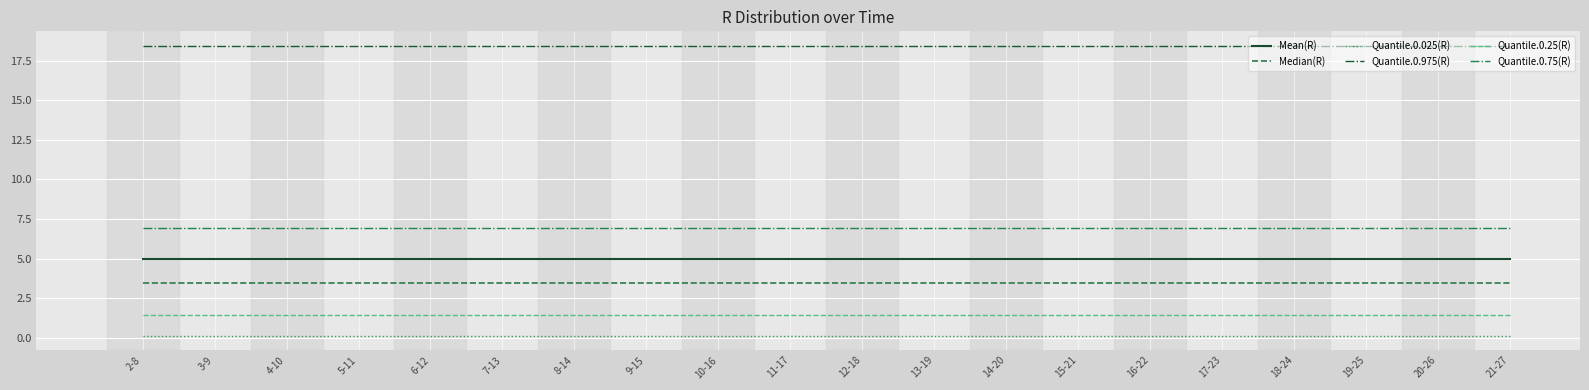

What is the approximate value of Median(R) at 15-21?

3.5